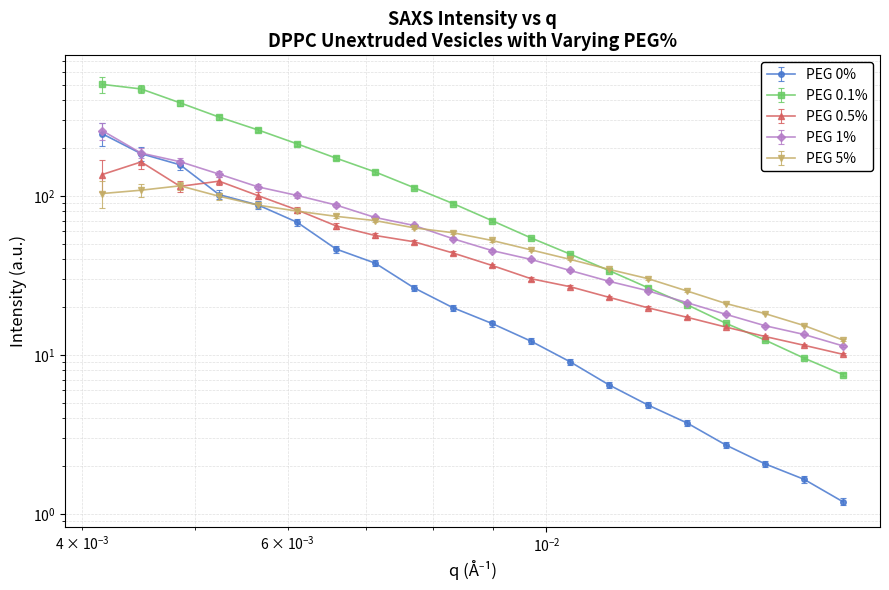

Is the value of PEG 5% at 19 greater than the value of PEG 0% at 14?

Yes